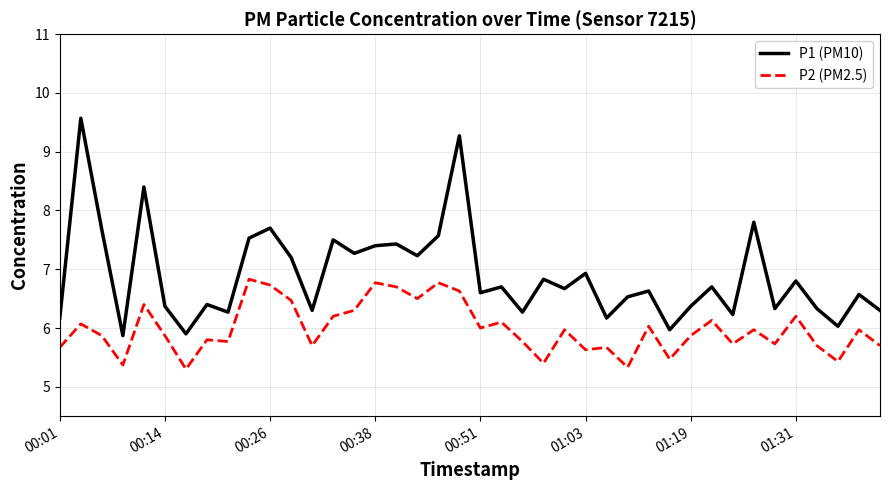

What is the greatest value displayed?

9.6